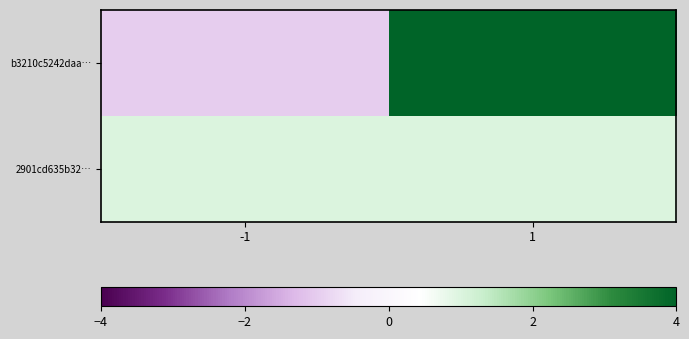

What is the minimum value shown in the chart?

-1